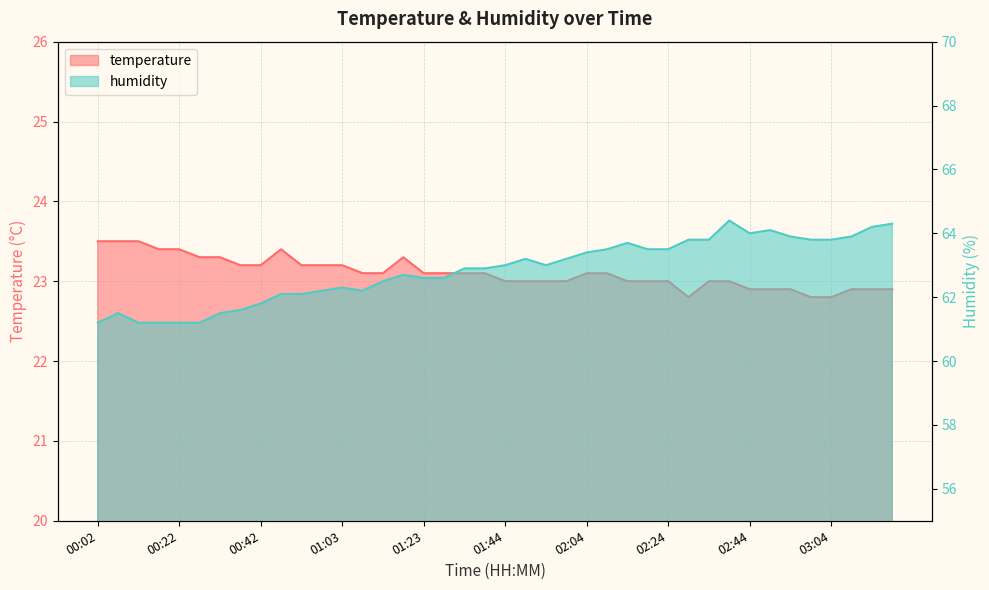

Does the chart display data point markers on the line(s)?

No